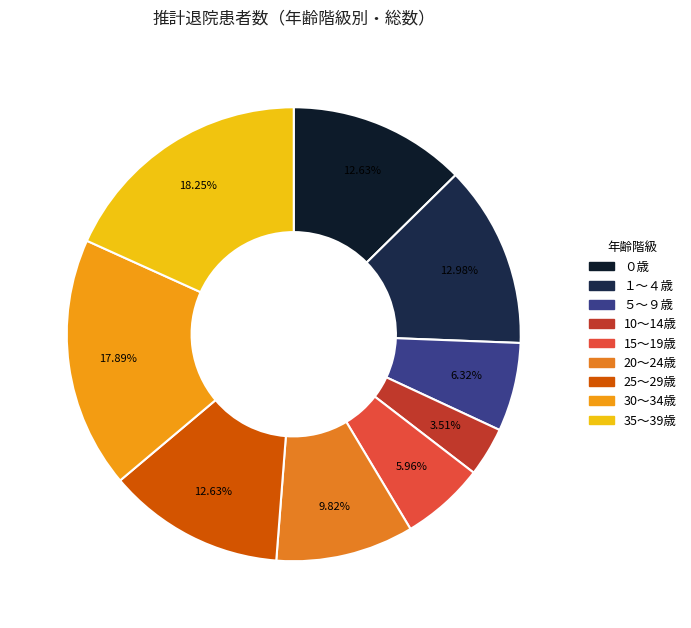

How many segments does this pie chart have?

9